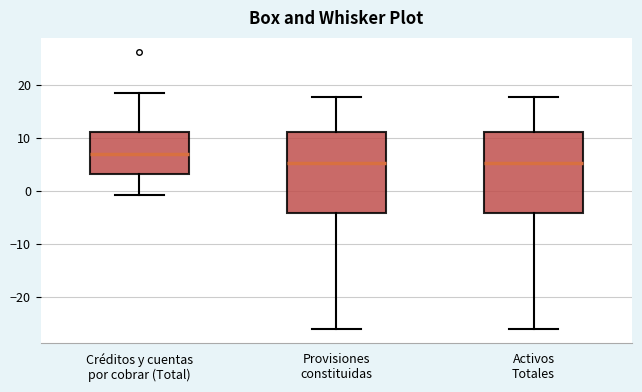

Reading left to right, read every box against the y-axis: the position of its median line, the range the box covers, and the ends of its whiskers. The values are not printed on the chart, so give them approximately, as read against the axis.

Créditos y cuentas por cobrar (Total): median 7, box 3 to 11, whiskers -1 to 18
Provisiones constituidas: median 5, box -4 to 11, whiskers -26 to 18
Activos Totales: median 5, box -4 to 11, whiskers -26 to 18